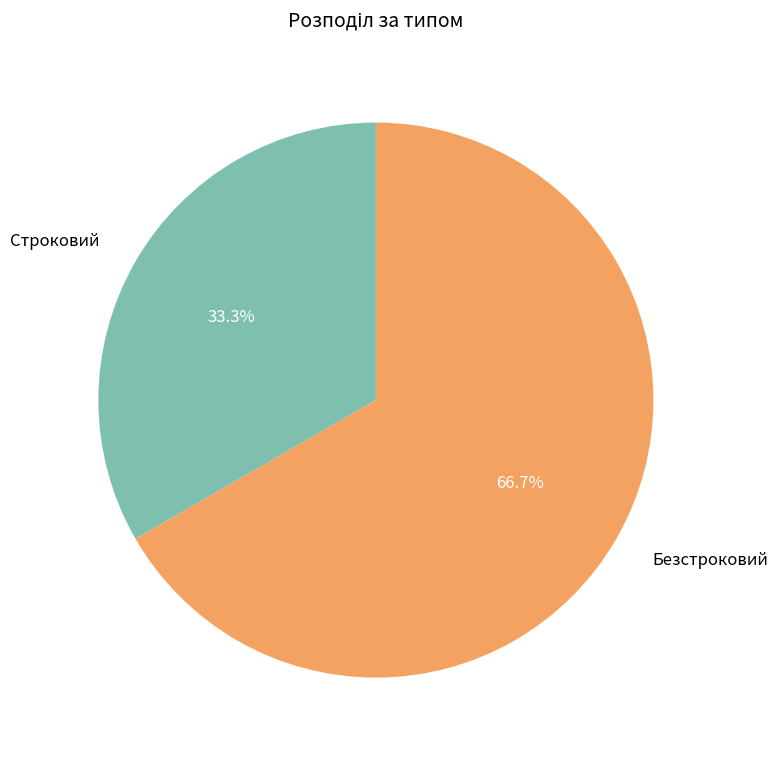

To the nearest percent, what is the combined percentage of Безстроковий and Строковий?

100%